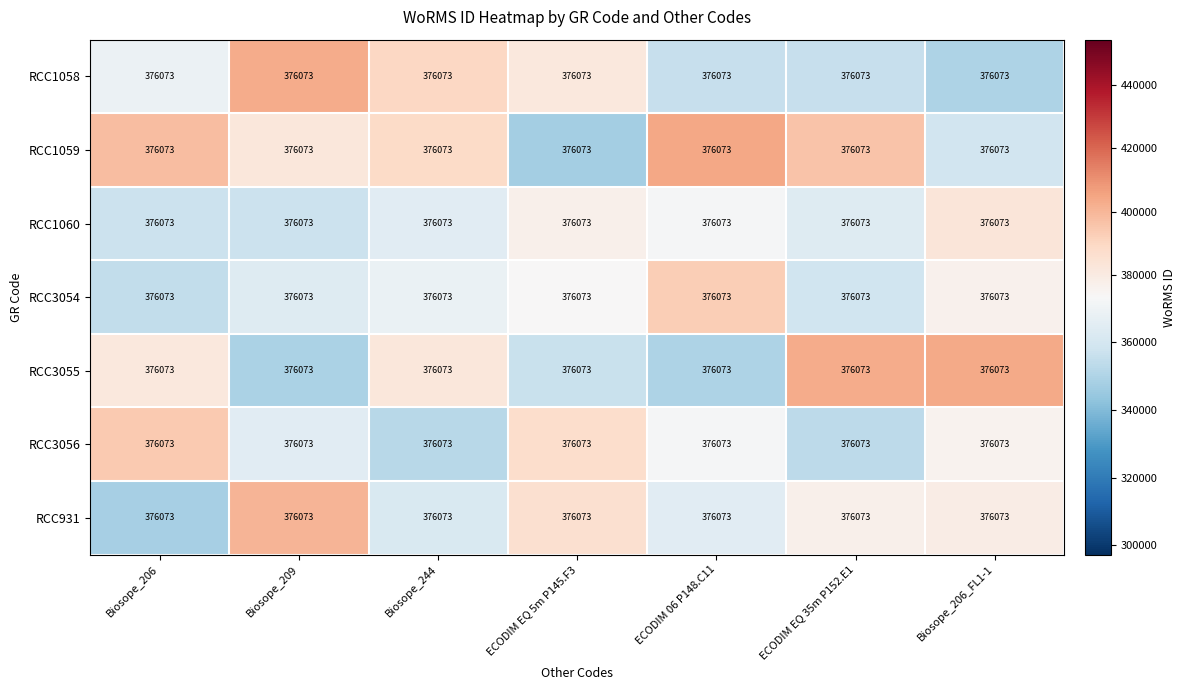

How many categories are shown in the chart?

7